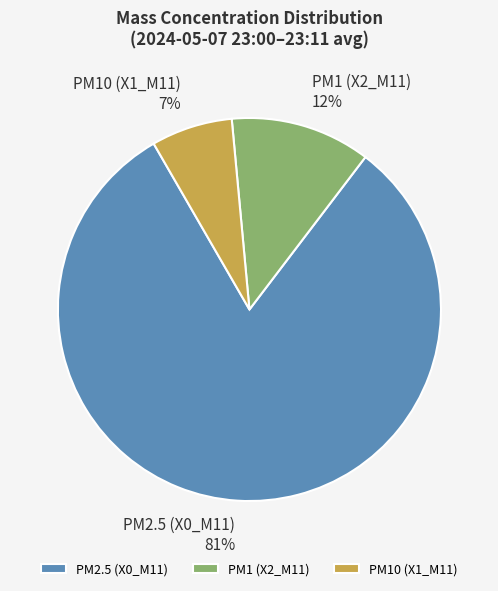

To the nearest percent, what portion does PM2.5 (X0_M11) 81% represent?

81%